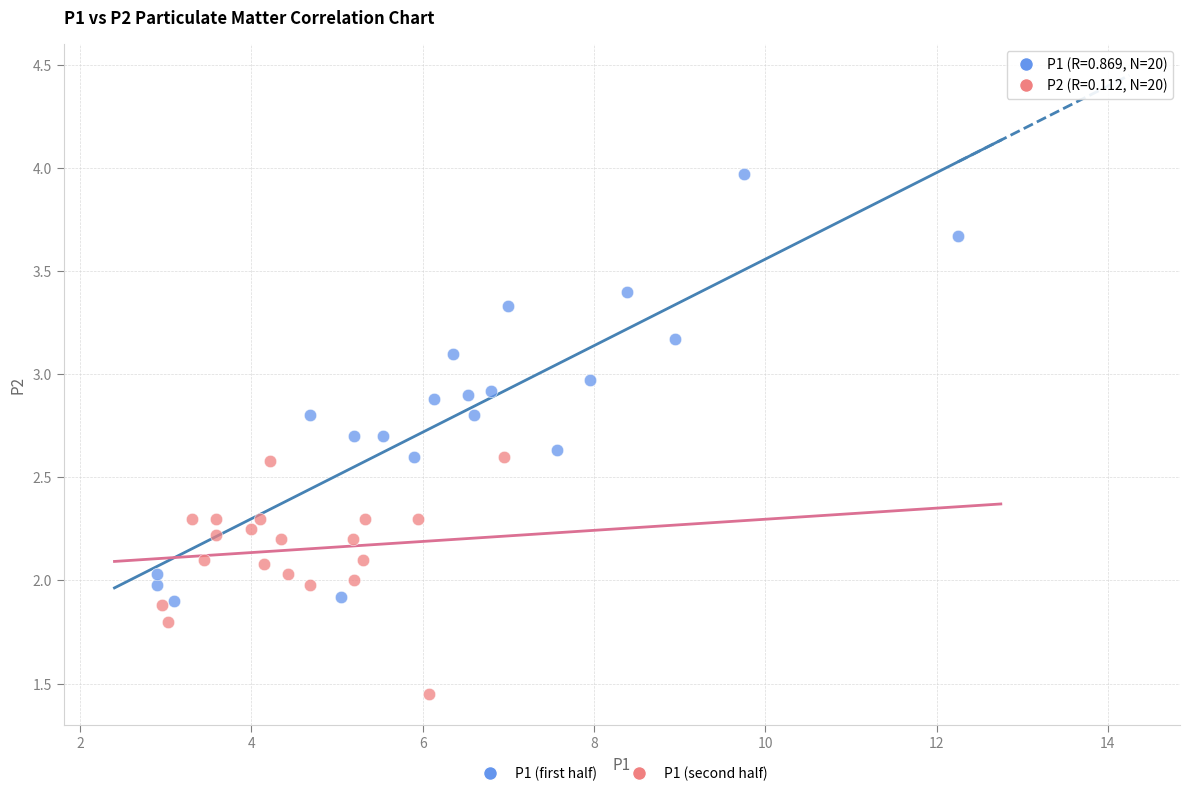

Which series contains the highest Y value?

P1 (first half)